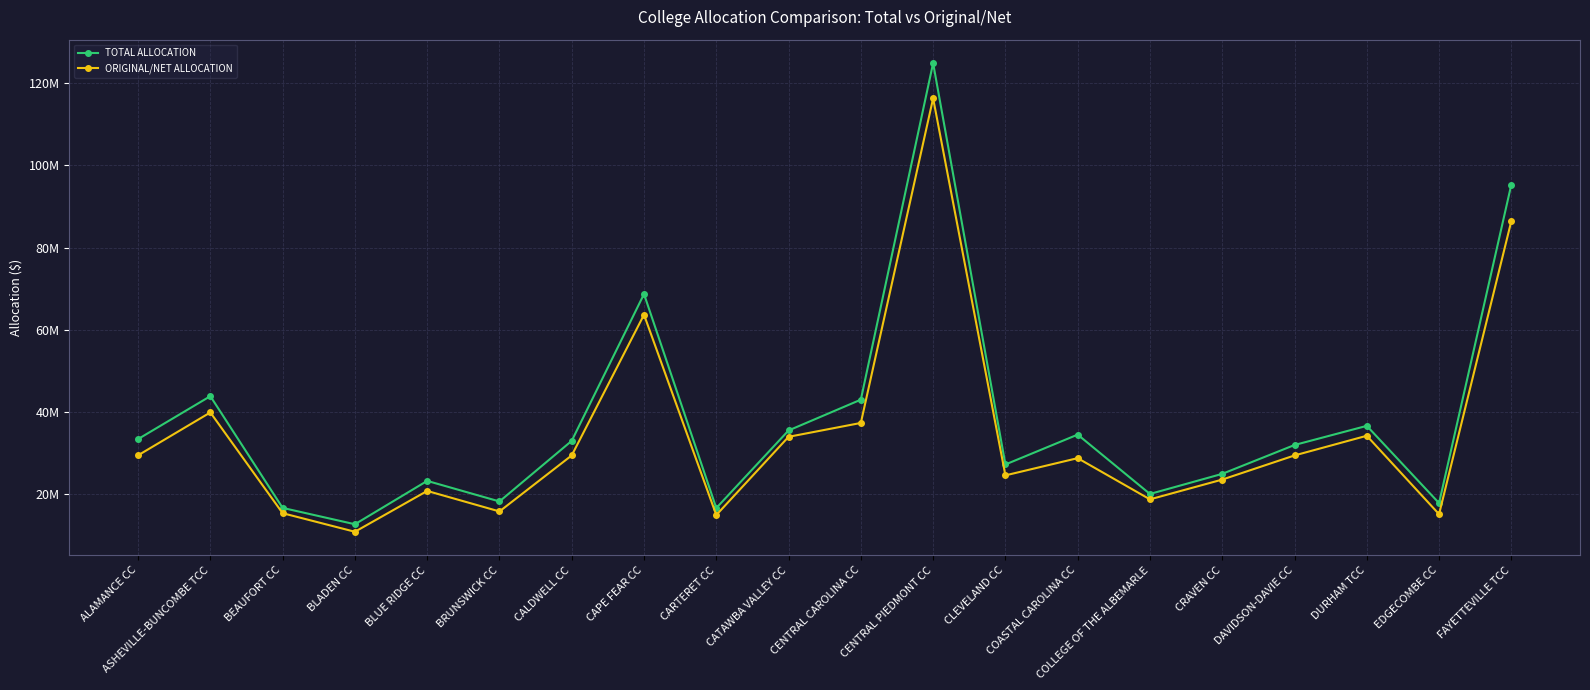

Which series changed the most between COASTAL CAROLINA CC and EDGECOMBE CC?

TOTAL ALLOCATION